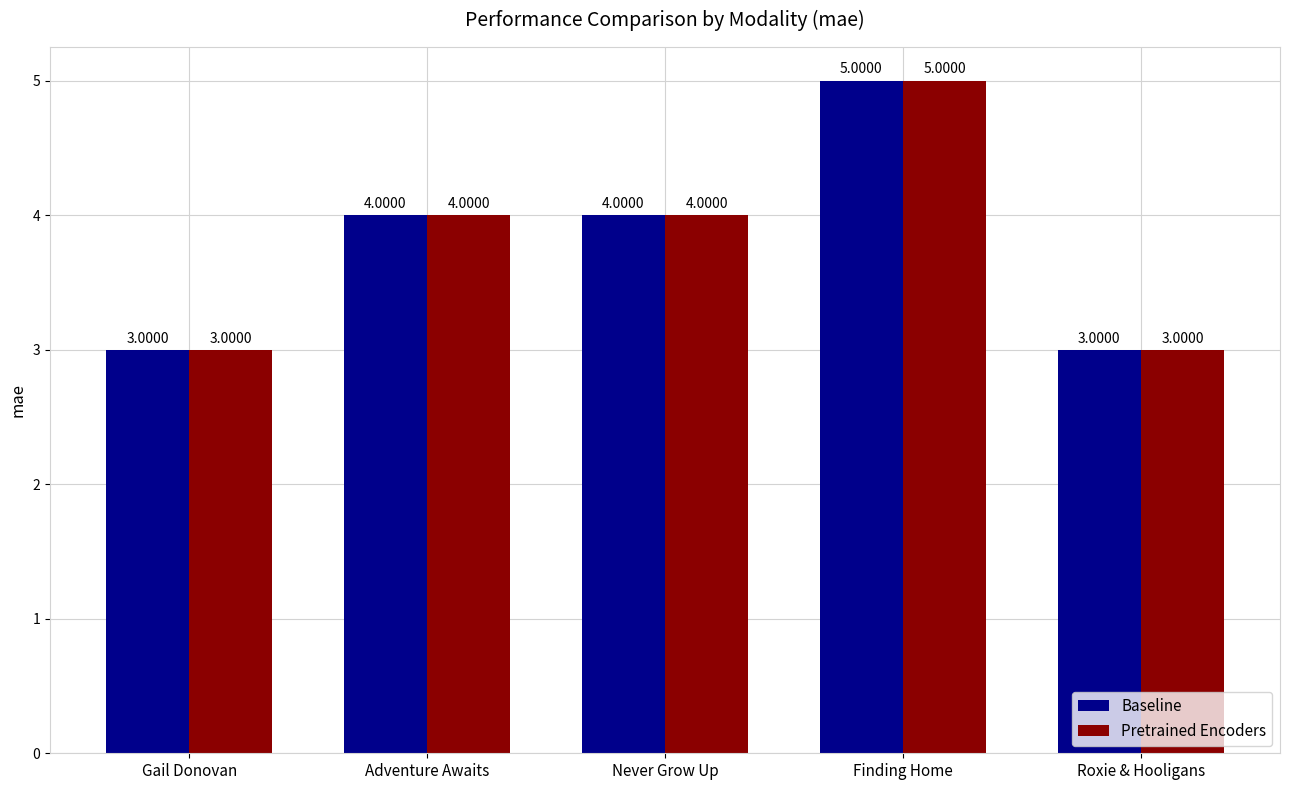

What is the difference between the Pretrained Encoders values at Finding Home and Gail Donovan?

2